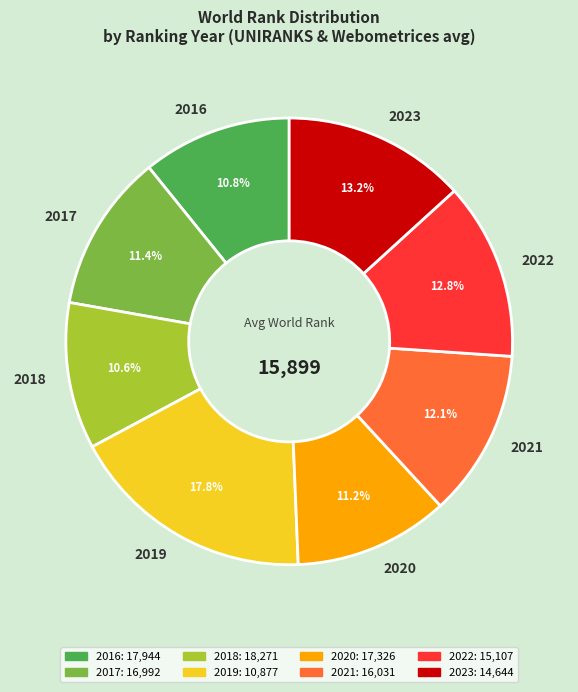

The 2022 slice represents 22% of the pie. True or false?

False